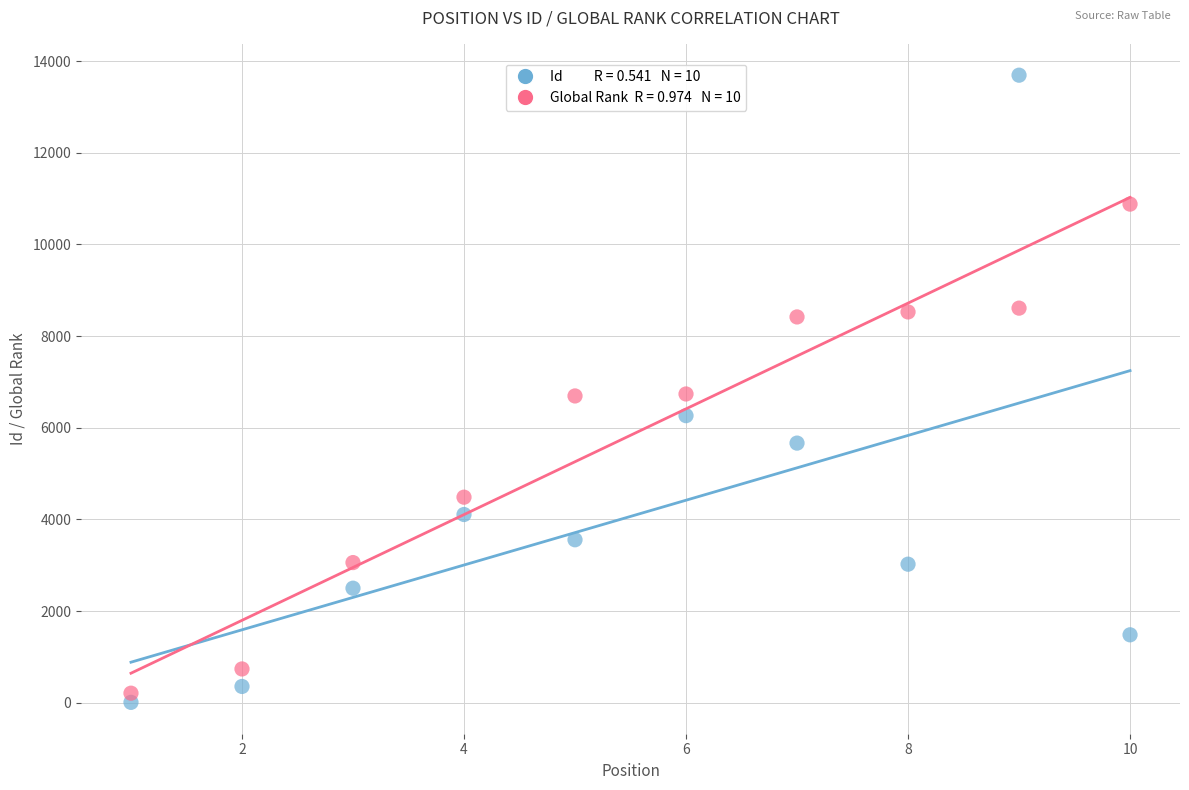

Across all data points, what is the range of X values (max minus min)?

9